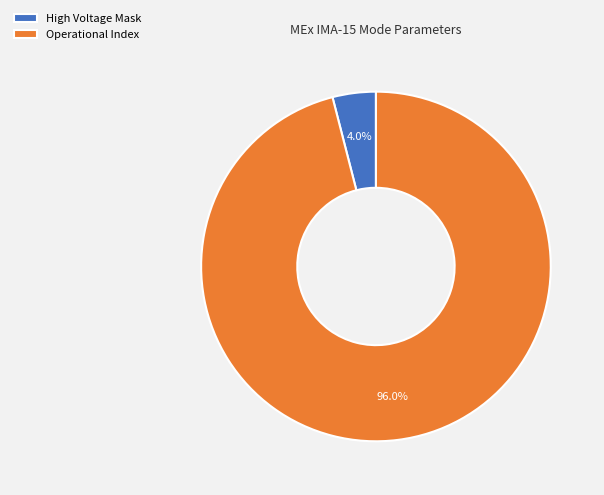

To the nearest percent, what is the difference between the largest and smallest slice percentages?

92%